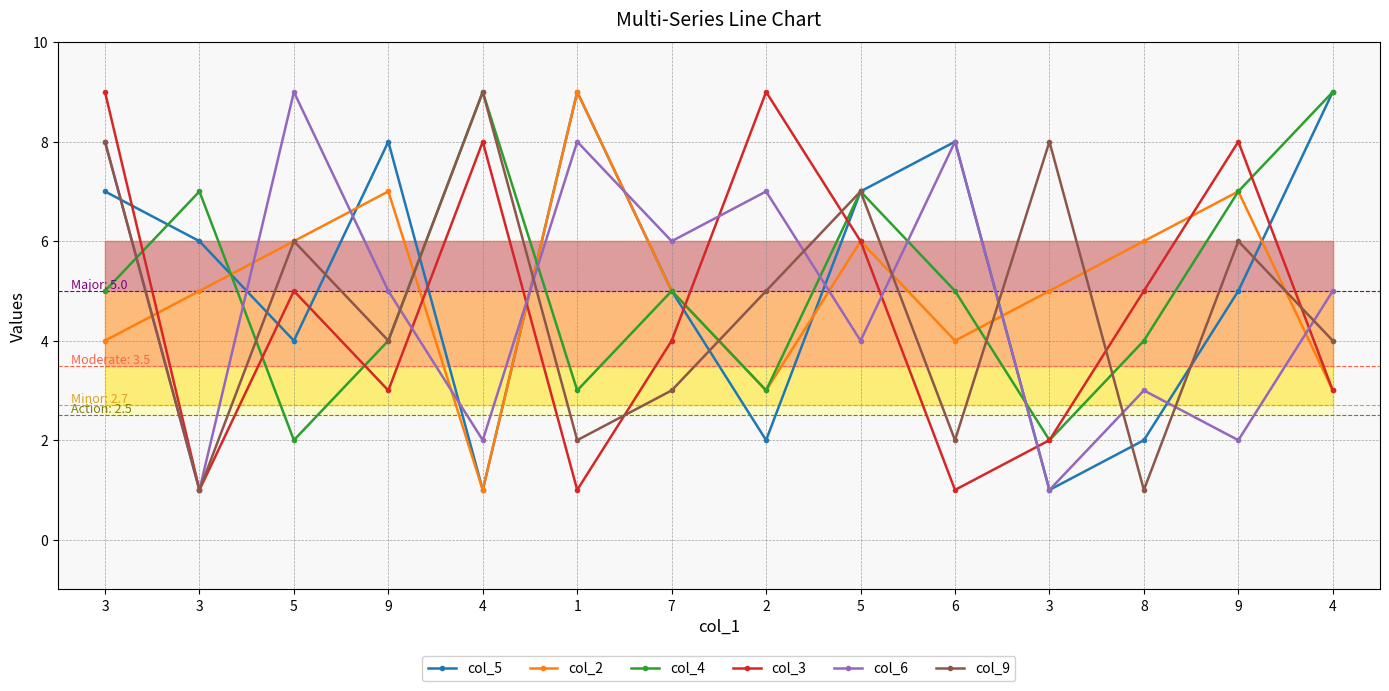

How many series are shown in this chart?

6